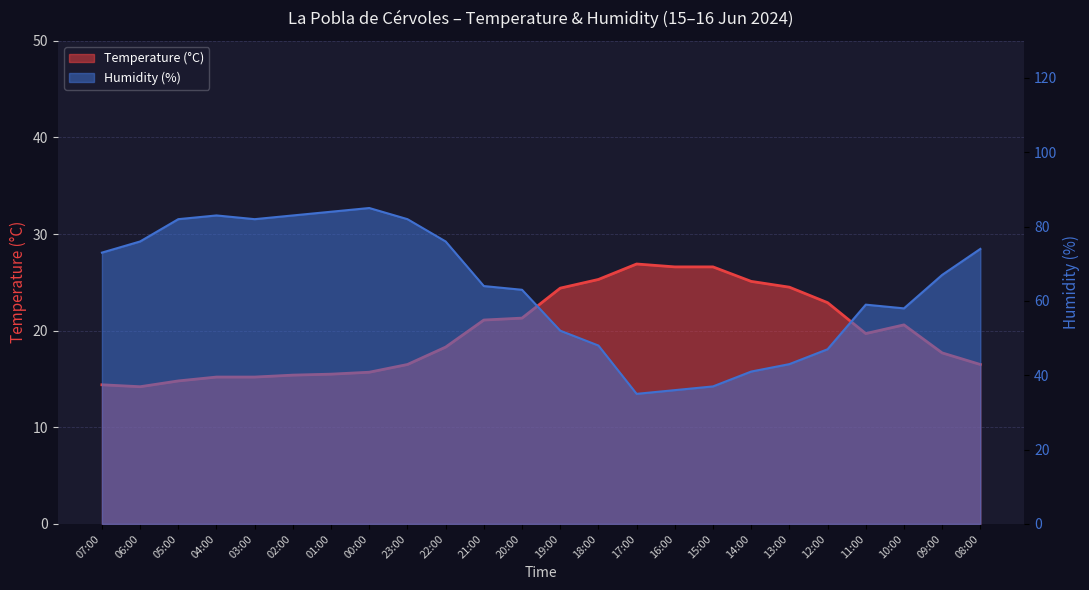

The value of Temperature (°C) at 09:00 is 17.7. True or false?

True